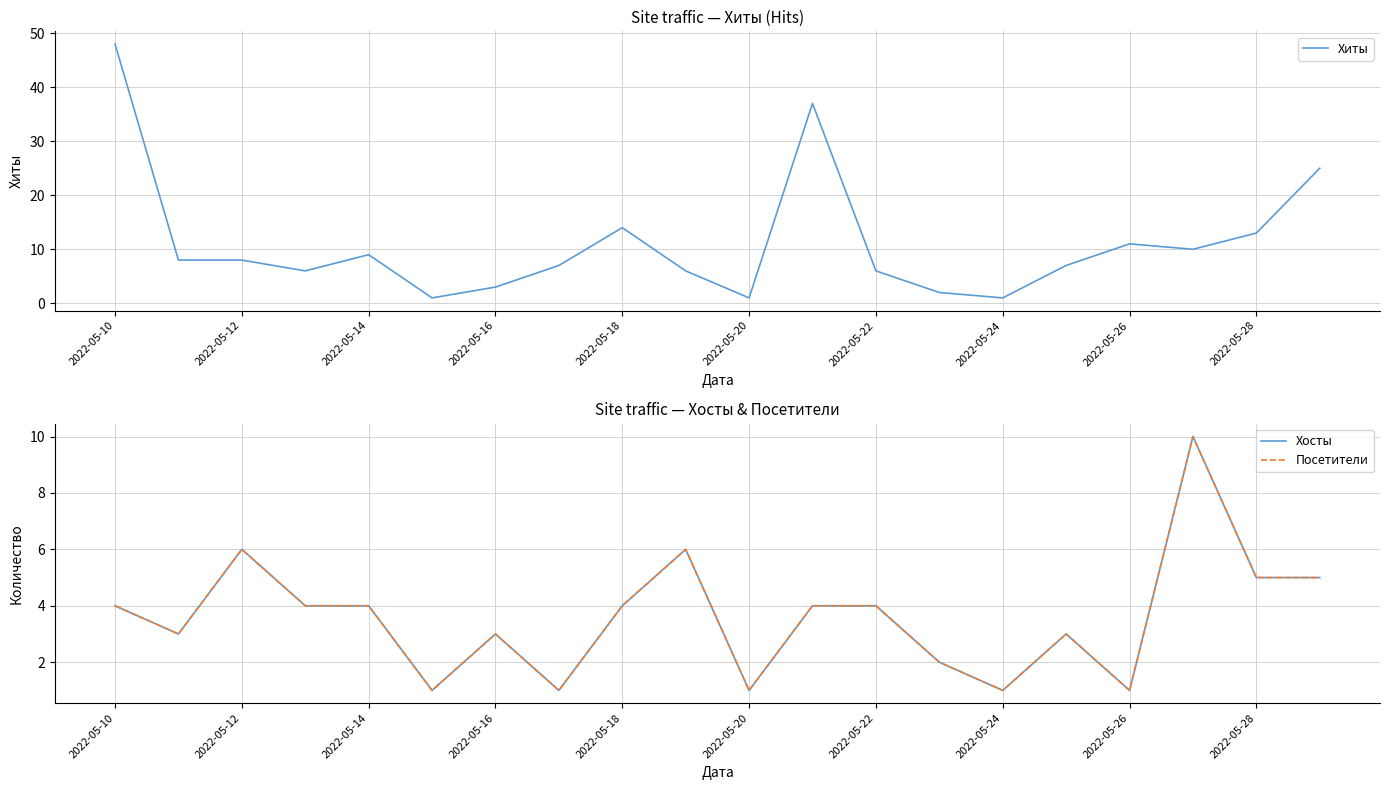

The value of Хиты at 2022-05-28 is 21. True or false?

False